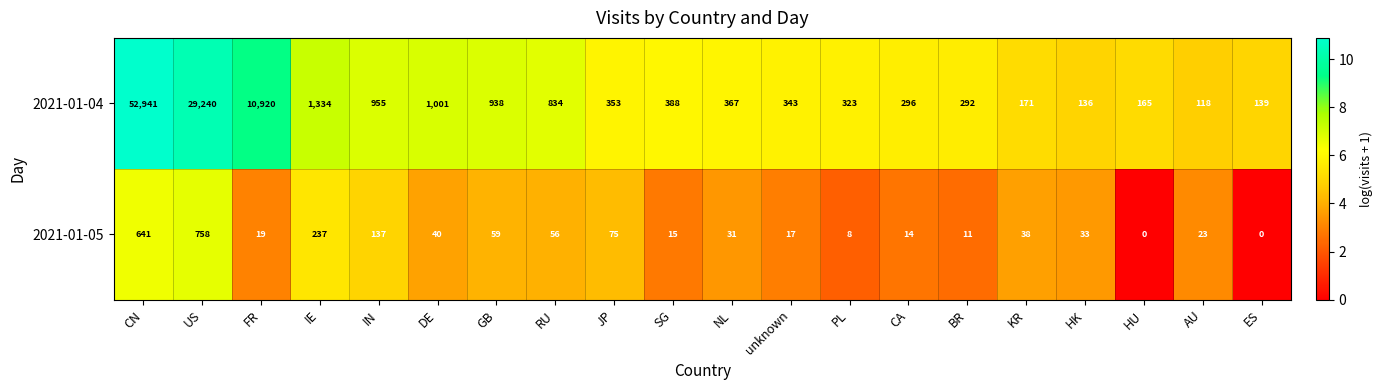

Which series has the largest total across all categories?

2021-01-04